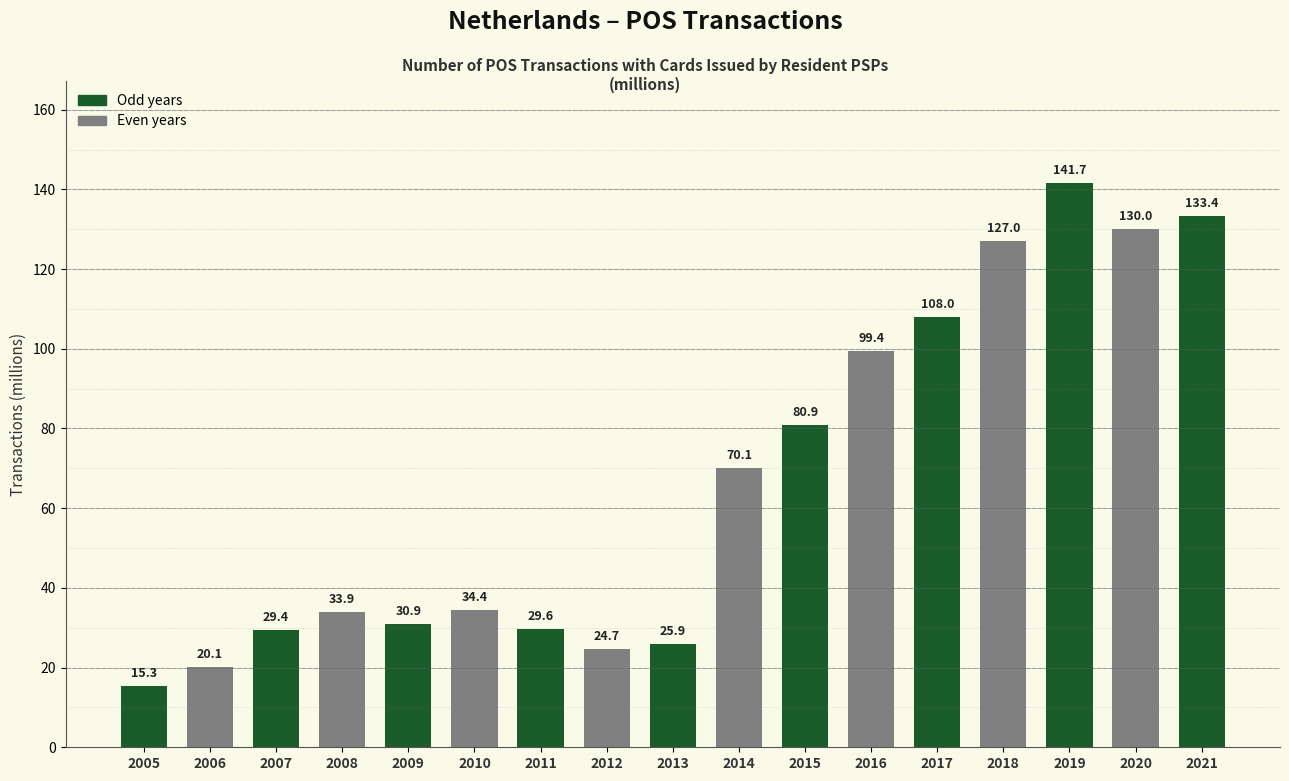

Reading right to left, list all the values displayed in this chart.

133.4	130.0	141.7	127.0	108.0	99.4	80.9	70.1	25.9	24.7	29.6	34.4	30.9	33.9	29.4	20.1	15.3